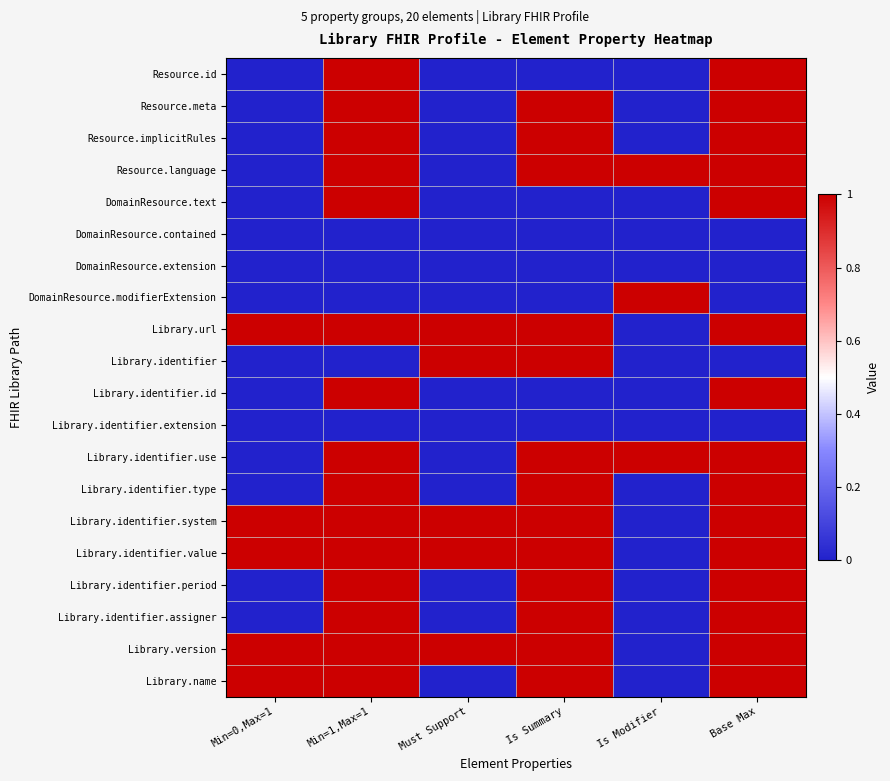

Reading right to left, list all the values displayed in this chart.

Resource.id: Base Max=1	Is Modifier=0	Is Summary=0	Must Support=0	Min=1,Max=1=1	Min=0,Max=1=0
Resource.meta: Base Max=1	Is Modifier=0	Is Summary=1	Must Support=0	Min=1,Max=1=1	Min=0,Max=1=0
Resource.implicitRules: Base Max=1	Is Modifier=0	Is Summary=1	Must Support=0	Min=1,Max=1=1	Min=0,Max=1=0
Resource.language: Base Max=1	Is Modifier=1	Is Summary=1	Must Support=0	Min=1,Max=1=1	Min=0,Max=1=0
DomainResource.text: Base Max=1	Is Modifier=0	Is Summary=0	Must Support=0	Min=1,Max=1=1	Min=0,Max=1=0
DomainResource.contained: Base Max=0	Is Modifier=0	Is Summary=0	Must Support=0	Min=1,Max=1=0	Min=0,Max=1=0
DomainResource.extension: Base Max=0	Is Modifier=0	Is Summary=0	Must Support=0	Min=1,Max=1=0	Min=0,Max=1=0
DomainResource.modifierExtension: Base Max=0	Is Modifier=1	Is Summary=0	Must Support=0	Min=1,Max=1=0	Min=0,Max=1=0
Library.url: Base Max=1	Is Modifier=0	Is Summary=1	Must Support=1	Min=1,Max=1=1	Min=0,Max=1=1
Library.identifier: Base Max=0	Is Modifier=0	Is Summary=1	Must Support=1	Min=1,Max=1=0	Min=0,Max=1=0
Library.identifier.id: Base Max=1	Is Modifier=0	Is Summary=0	Must Support=0	Min=1,Max=1=1	Min=0,Max=1=0
Library.identifier.extension: Base Max=0	Is Modifier=0	Is Summary=0	Must Support=0	Min=1,Max=1=0	Min=0,Max=1=0
Library.identifier.use: Base Max=1	Is Modifier=1	Is Summary=1	Must Support=0	Min=1,Max=1=1	Min=0,Max=1=0
Library.identifier.type: Base Max=1	Is Modifier=0	Is Summary=1	Must Support=0	Min=1,Max=1=1	Min=0,Max=1=0
Library.identifier.system: Base Max=1	Is Modifier=0	Is Summary=1	Must Support=1	Min=1,Max=1=1	Min=0,Max=1=1
Library.identifier.value: Base Max=1	Is Modifier=0	Is Summary=1	Must Support=1	Min=1,Max=1=1	Min=0,Max=1=1
Library.identifier.period: Base Max=1	Is Modifier=0	Is Summary=1	Must Support=0	Min=1,Max=1=1	Min=0,Max=1=0
Library.identifier.assigner: Base Max=1	Is Modifier=0	Is Summary=1	Must Support=0	Min=1,Max=1=1	Min=0,Max=1=0
Library.version: Base Max=1	Is Modifier=0	Is Summary=1	Must Support=1	Min=1,Max=1=1	Min=0,Max=1=1
Library.name: Base Max=1	Is Modifier=0	Is Summary=1	Must Support=0	Min=1,Max=1=1	Min=0,Max=1=1